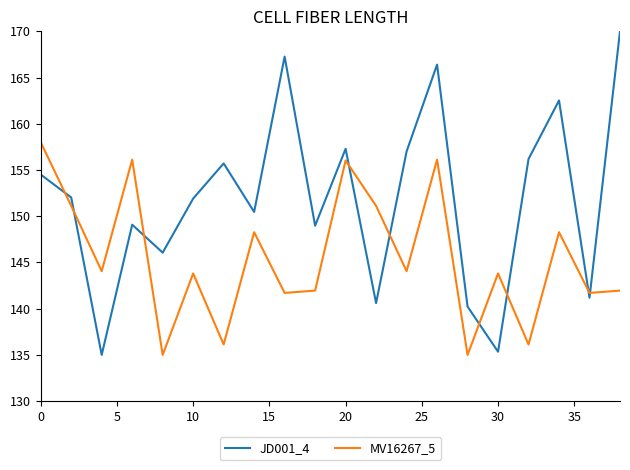

True or false: JD001_4 has more than 2 interior local peaks.

True